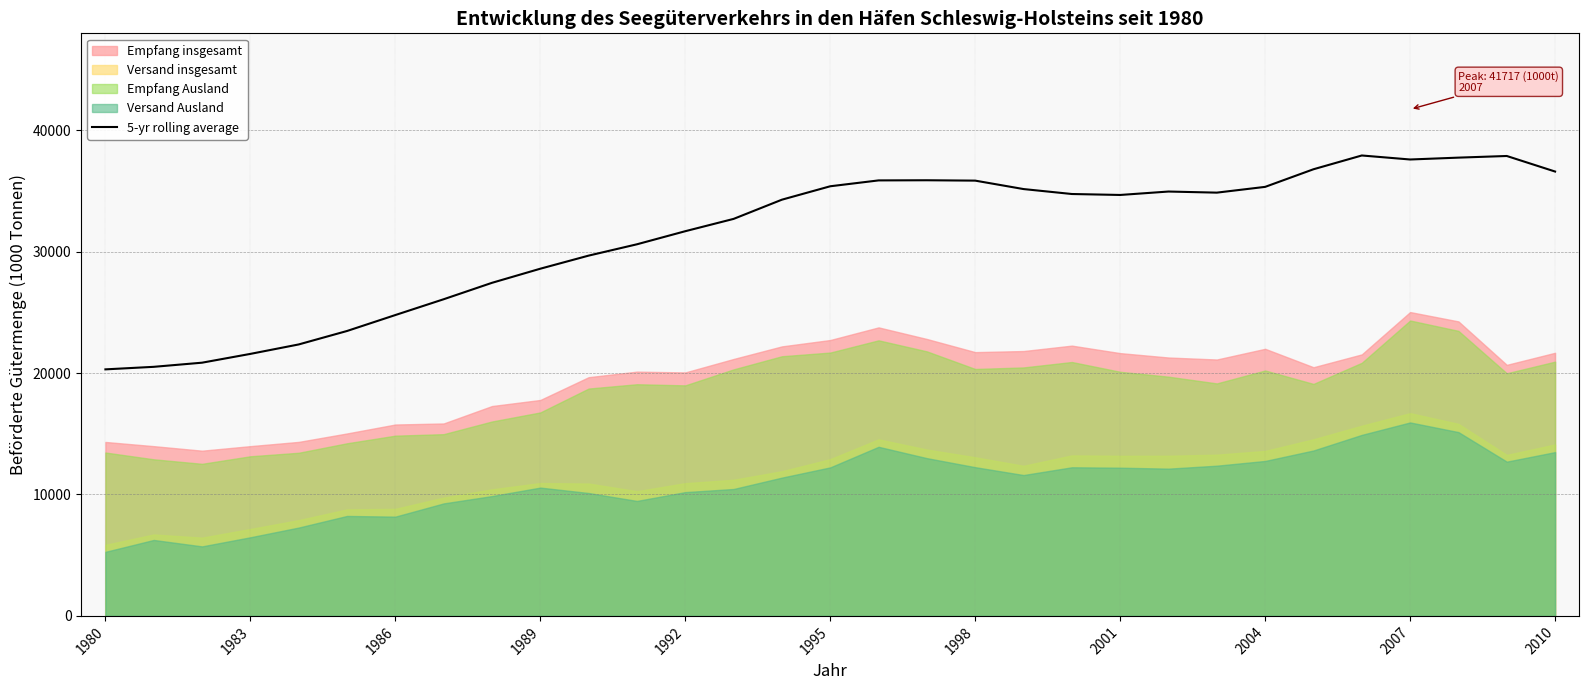

The value of 5-yr rolling average at 1995 is 21656.3. True or false?

False